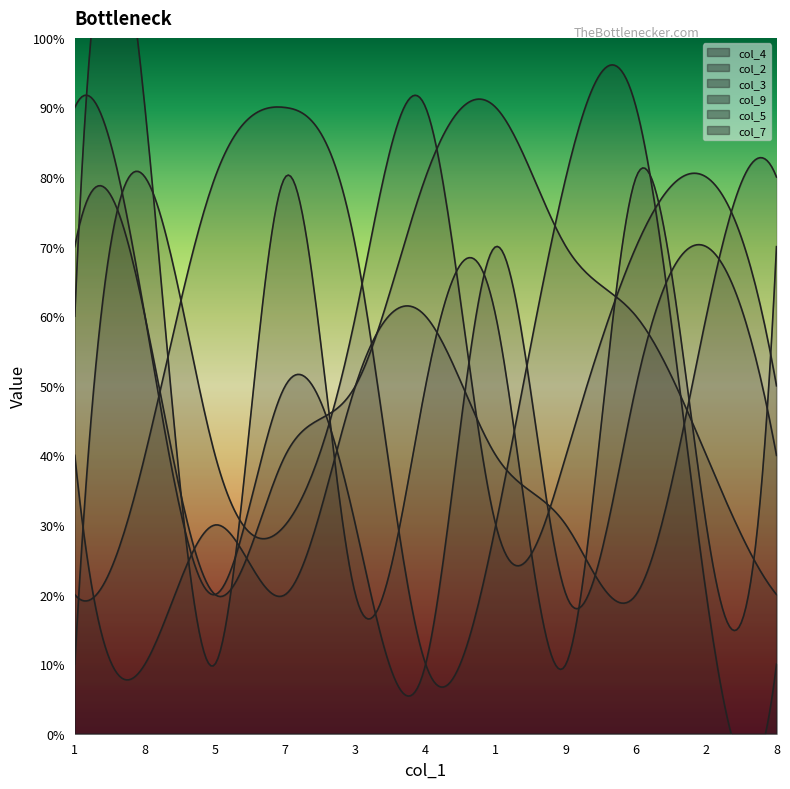

Which category has the highest value in the col_2 series?

1